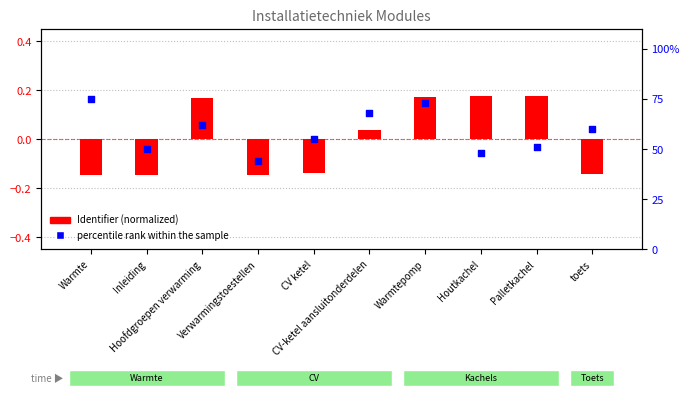

Which series reaches the maximum Y coordinate?

percentile rank within the sample